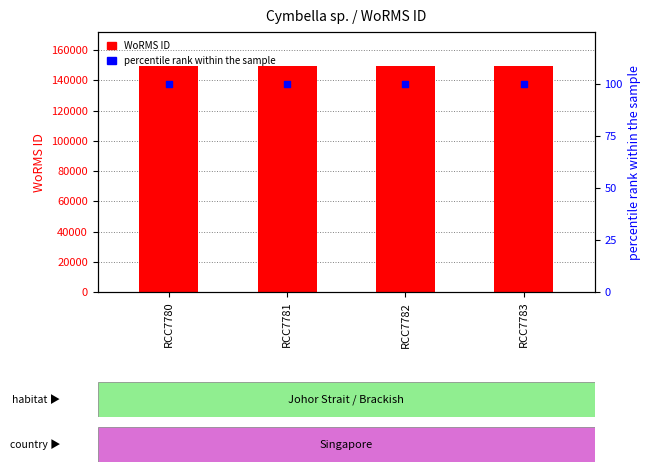

What is the total value across all series at RCC7780?

149638